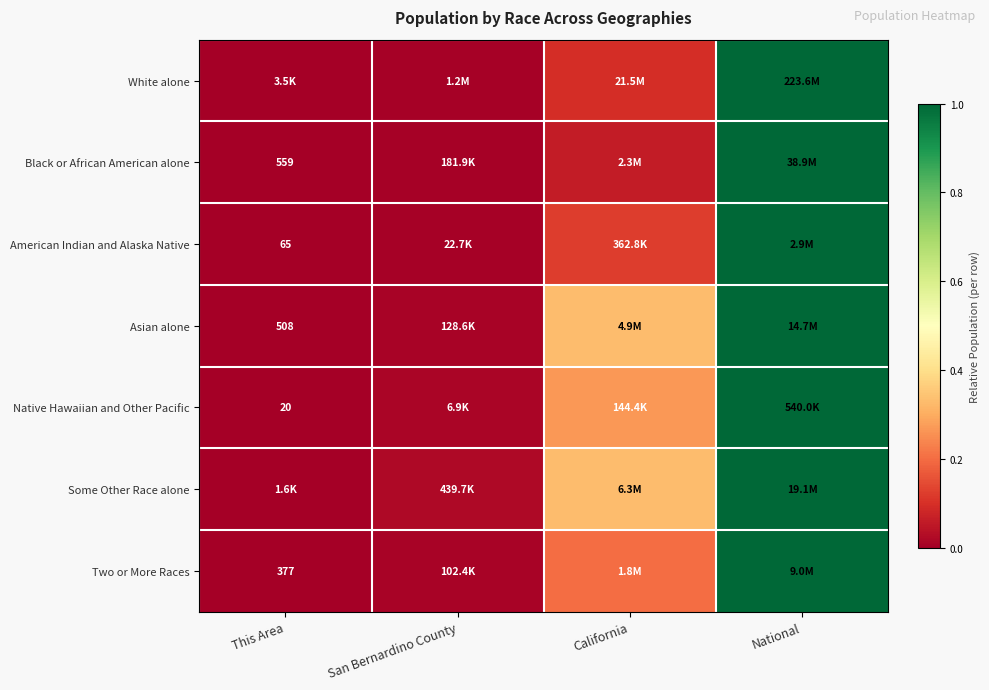

True or false: Black or African American alone has a value of 0.0 at San Bernardino County.

True